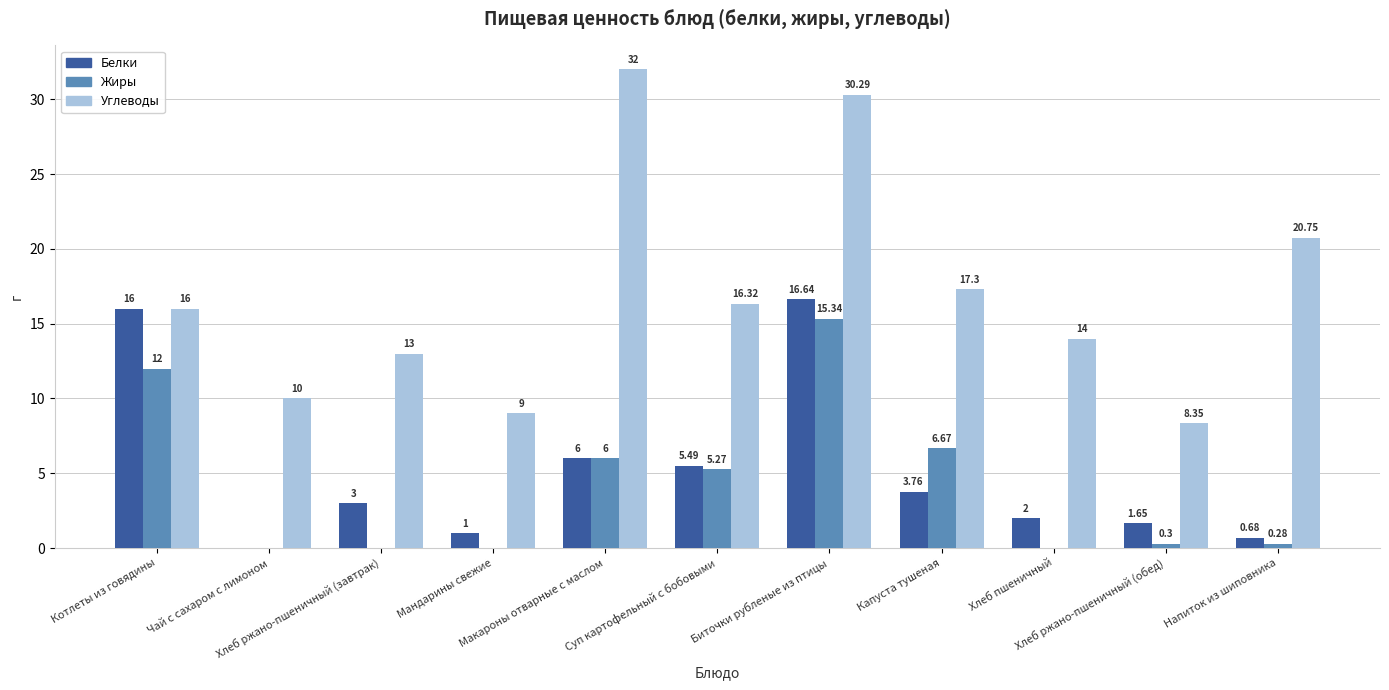

Is it true that Углеводы equals 10.0 at Чай с сахаром с лимоном?

True